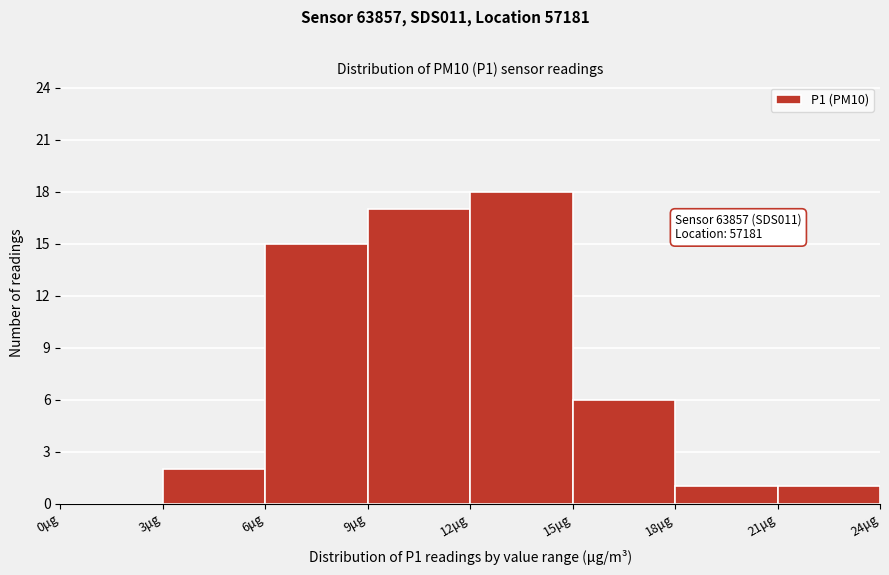

Which range on the x-axis has the tallest bar?

12 to 15